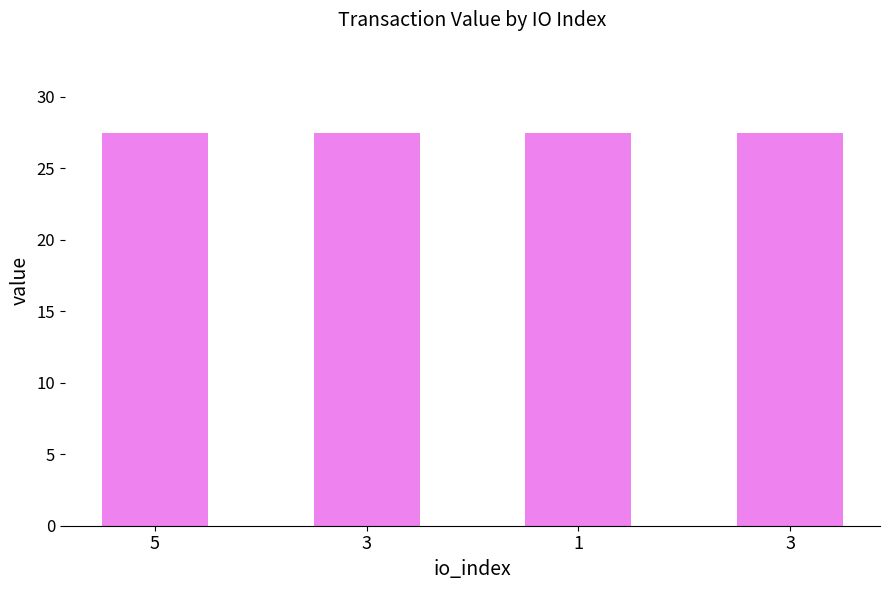

How many distinct data groups are displayed?

1